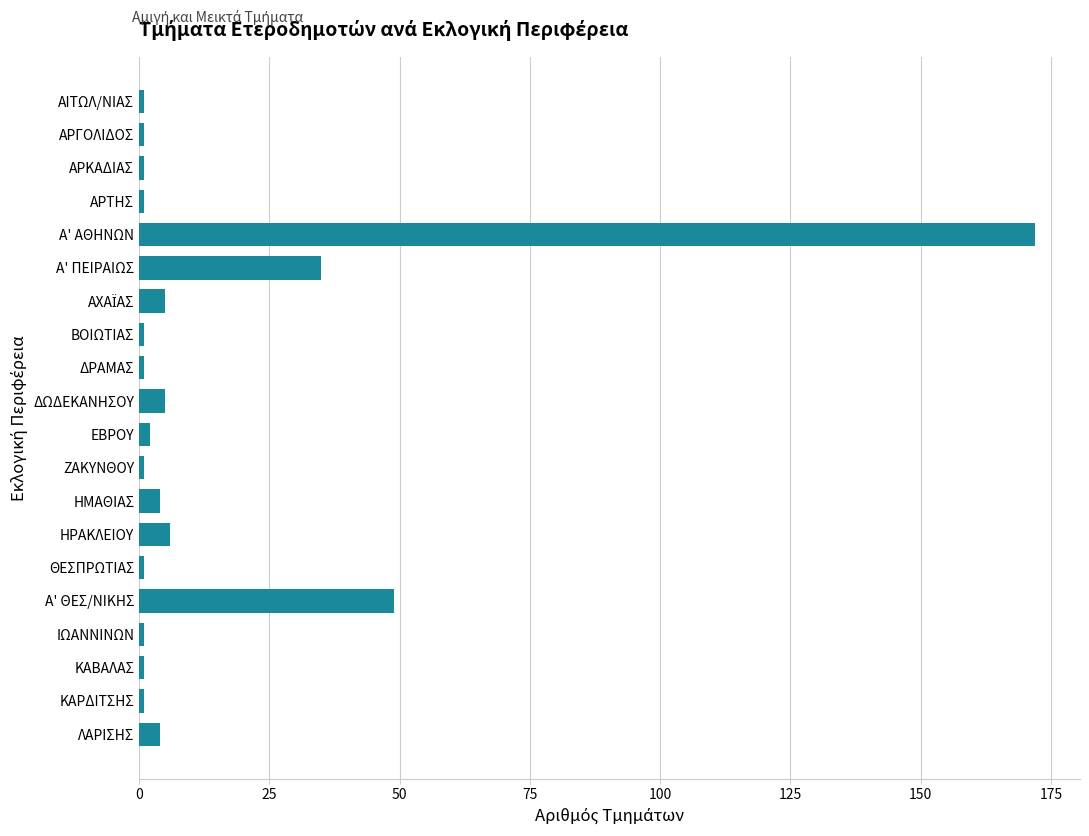

Are the bars horizontal?

Yes